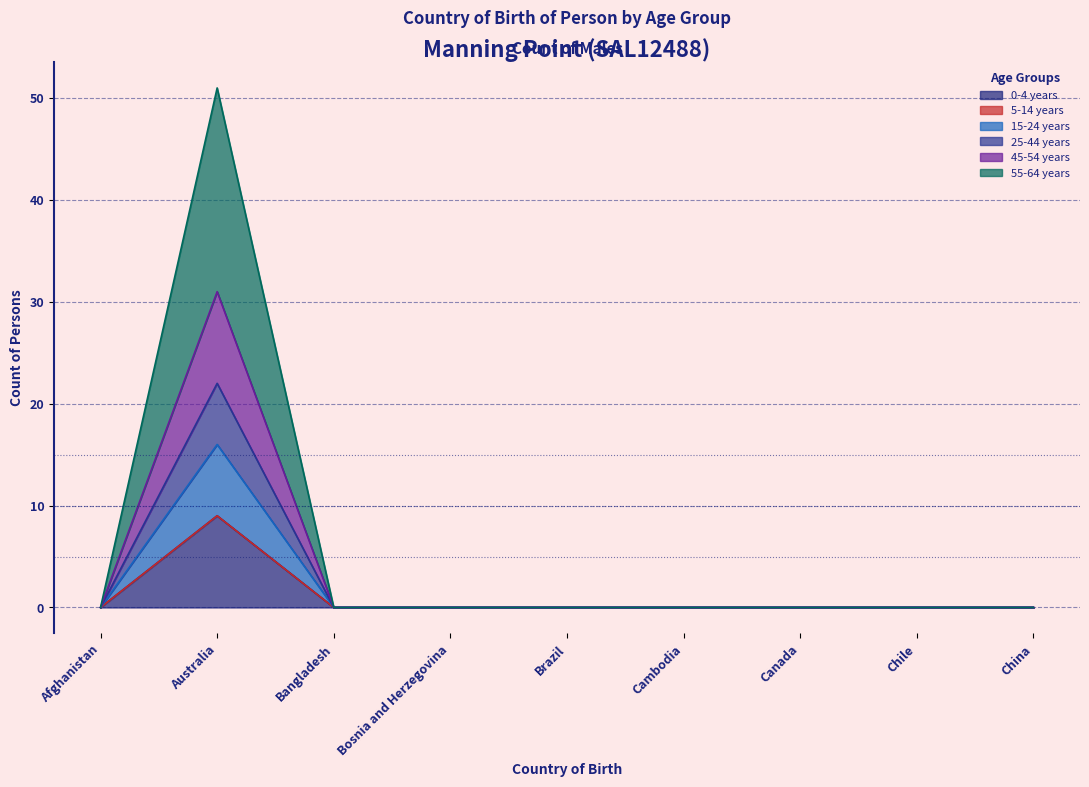

Between Brazil and Chile, which series saw the biggest shift?

0-4 years